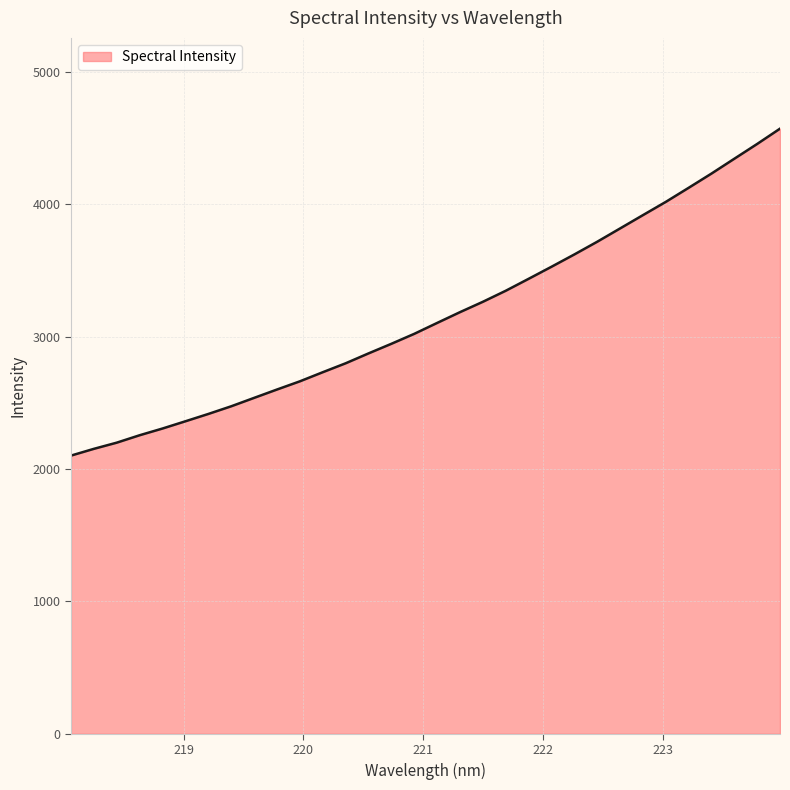

What is the minimum value shown in the chart?

2101.0